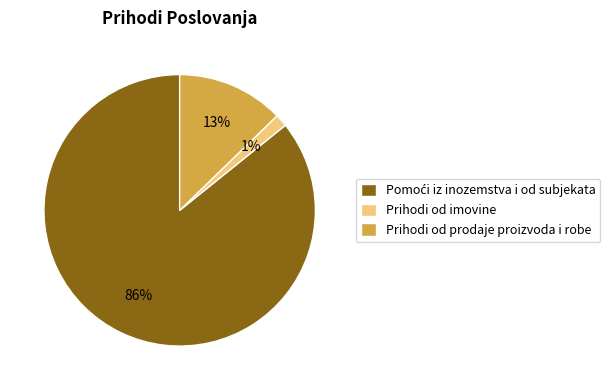

Does any single category account for the majority?

Yes